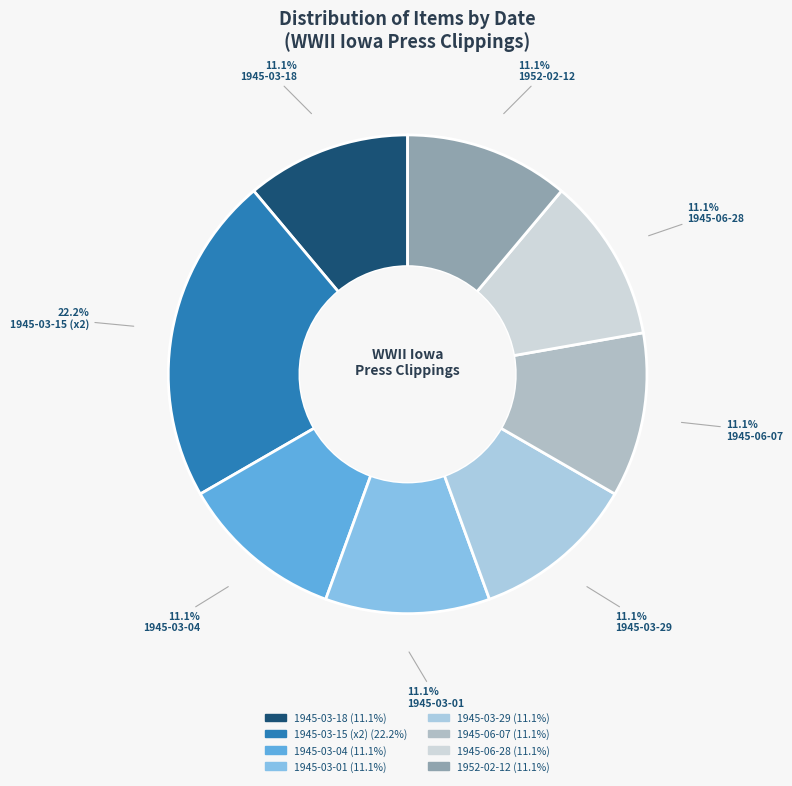

Does any single category account for the majority?

No